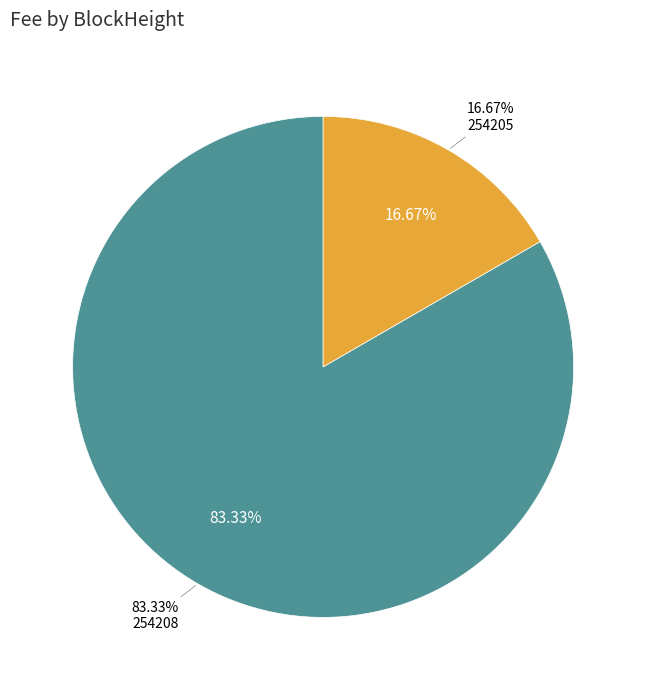

Combined, what portion of the pie is 254208 and 254205?

100.0%